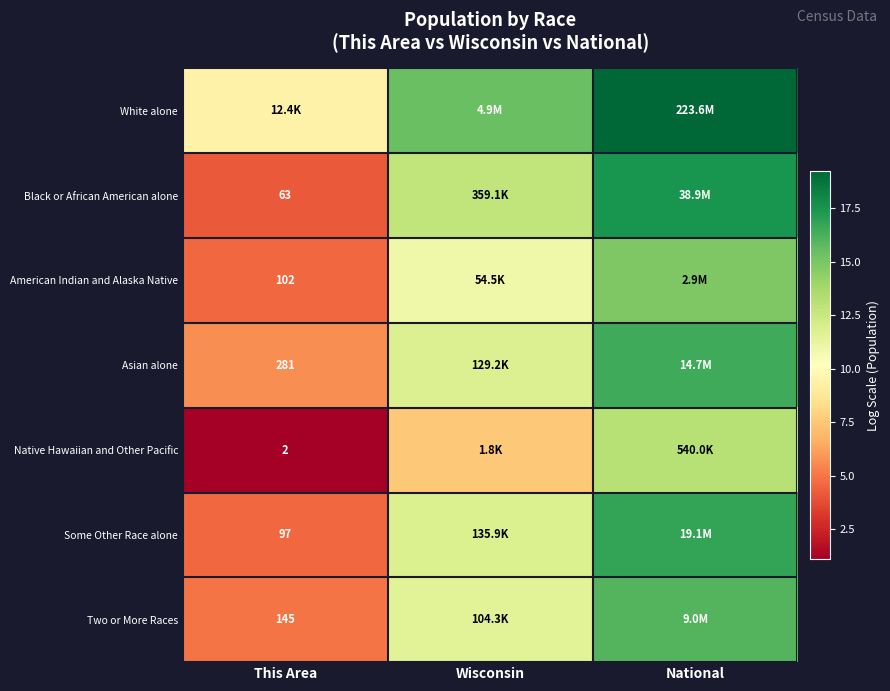

At which label does White alone first exceed 15?

Wisconsin